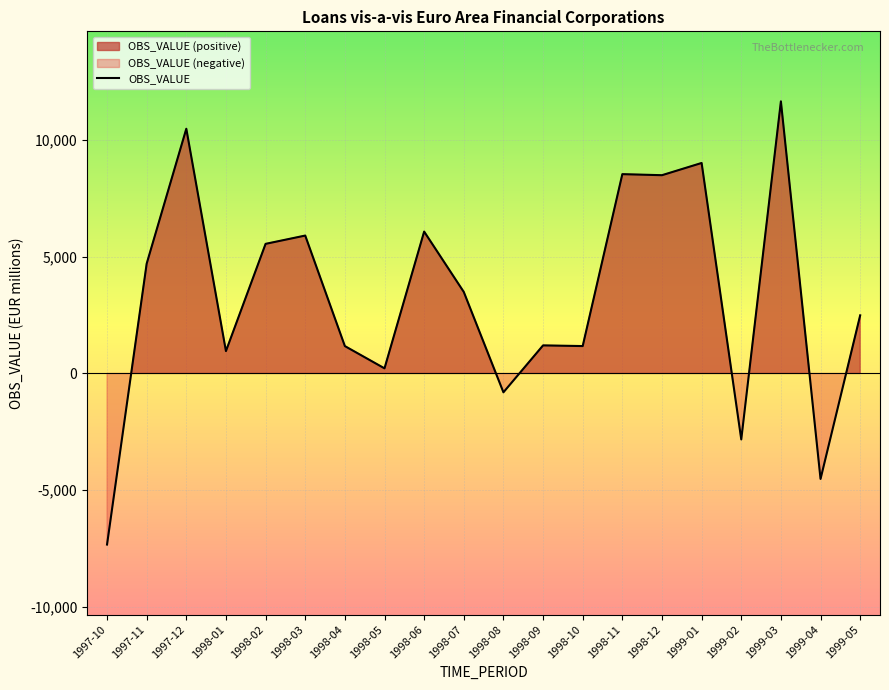

Is it true that the value at 1997-12 is 10482.9?

True